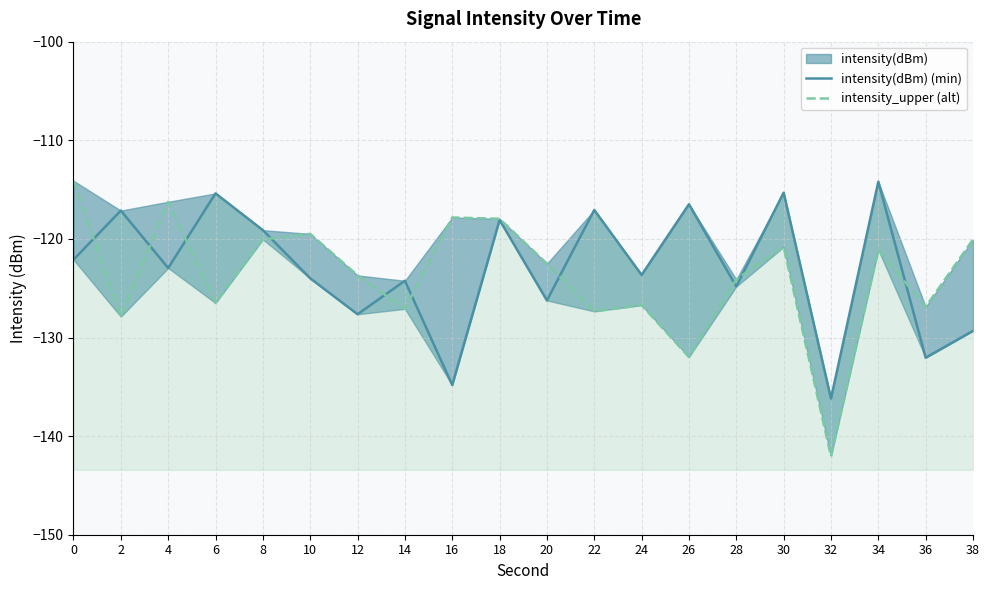

Which series has the widest spread of values?

intensity_upper (alt)